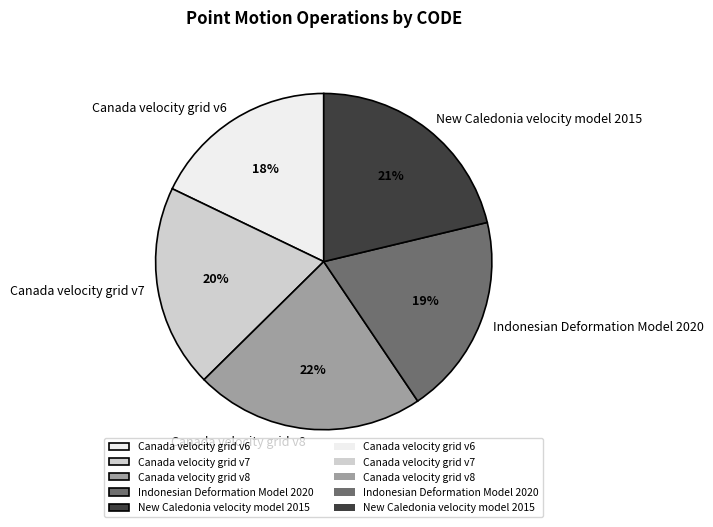

What is the ratio of the value at Canada velocity grid v8 to the value at New Caledonia velocity model 2015?

1.0